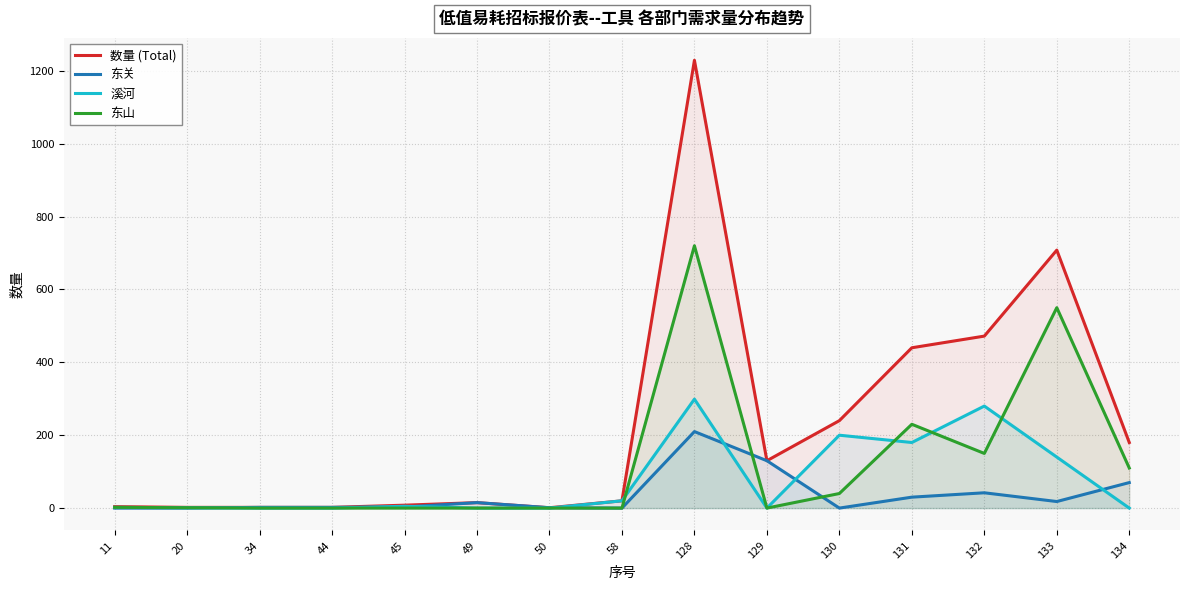

Reading left to right, extract all data points from this chart.

数量 (Total): 11=4	20=2	34=2	44=2	45=8	49=15	50=1	58=20	128=1229	129=130	130=240	131=440	132=472	133=708	134=180
东关: 11=0	20=0	34=2	44=2	45=3	49=15	50=1	58=0	128=210	129=130	130=0	131=30	132=42	133=18	134=70
溪河: 11=2	20=1	34=0	44=0	45=5	49=0	50=0	58=20	128=299	129=0	130=200	131=180	132=280	133=140	134=0
东山: 11=2	20=1	34=0	44=0	45=0	49=0	50=0	58=0	128=720	129=0	130=40	131=230	132=150	133=550	134=110